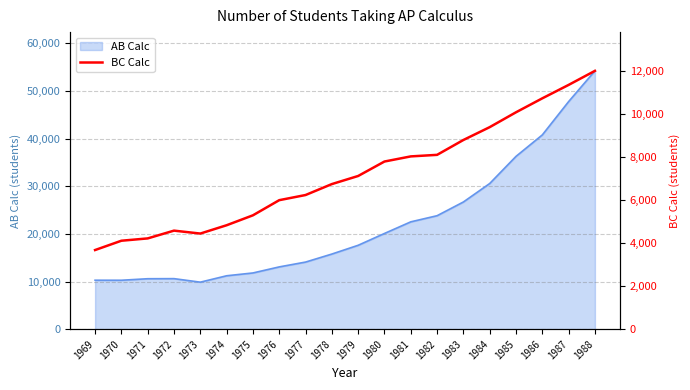

What is the sum of all values?

143361